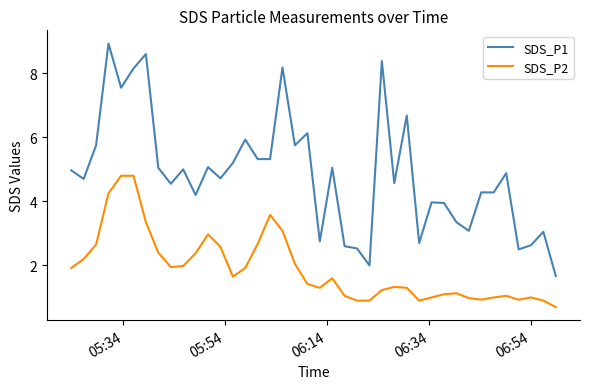

True or false: SDS_P2 and SDS_P1 intersect in this chart.

False